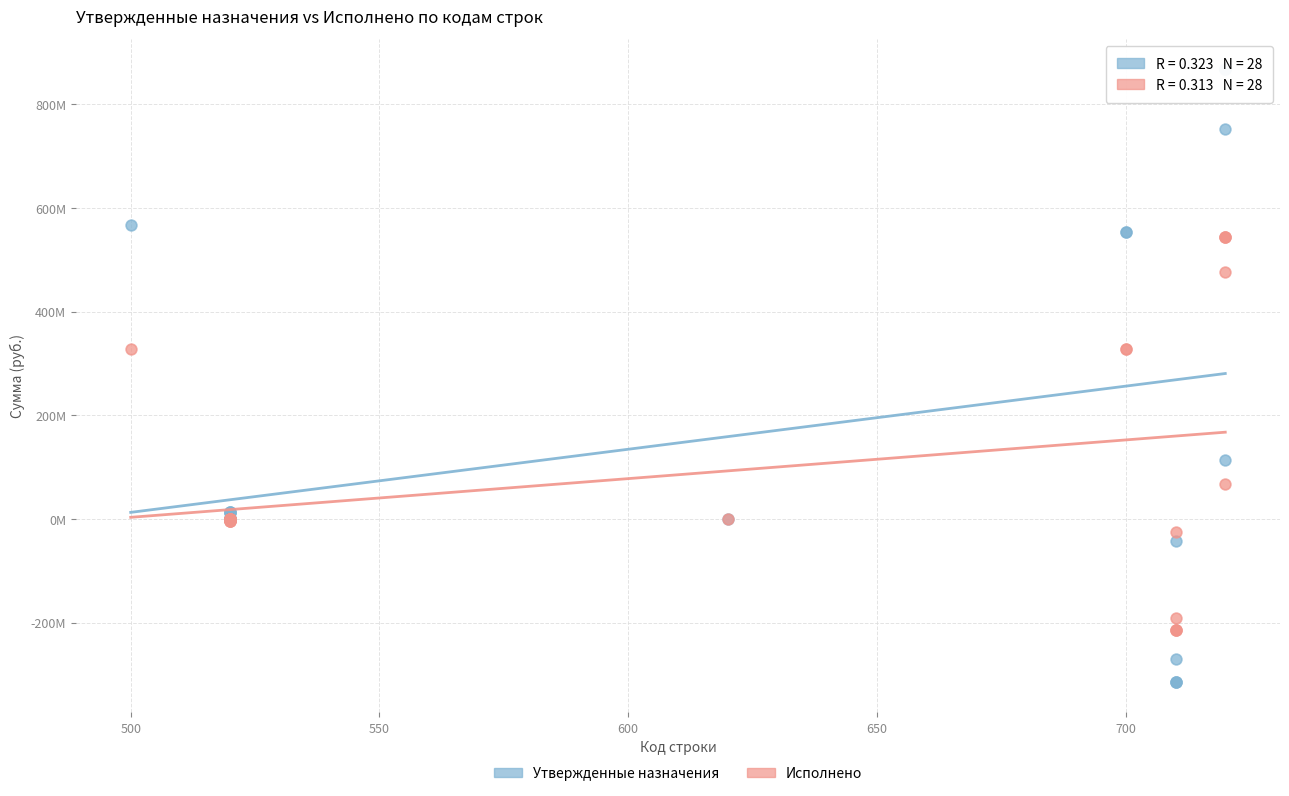

Which series has the widest spread of Y values?

Утвержденные назначения